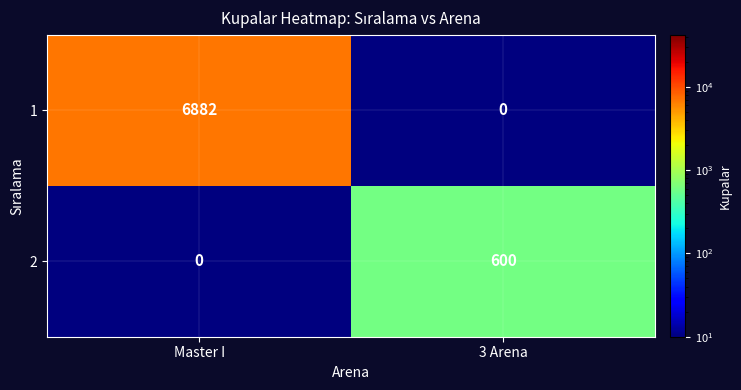

What is the maximum value shown in the chart?

6882